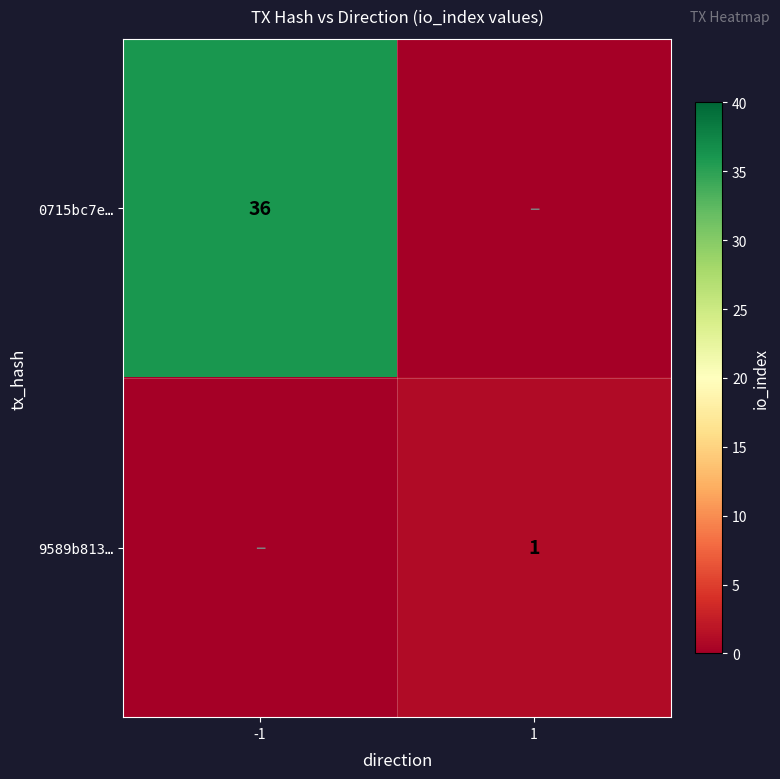

True or false: 9589b813… has a value of 0 at 1.

False